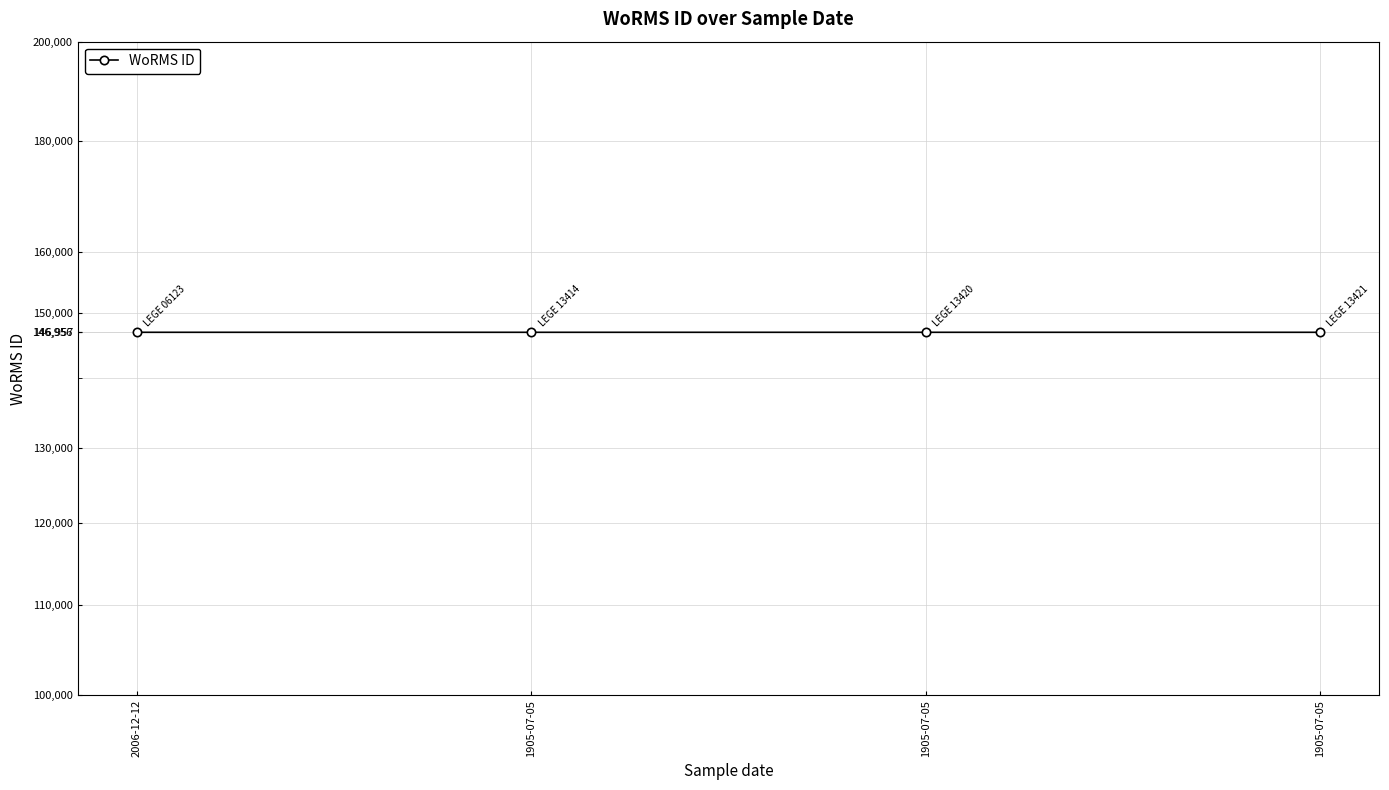

What is the difference between the maximum and minimum values?

1